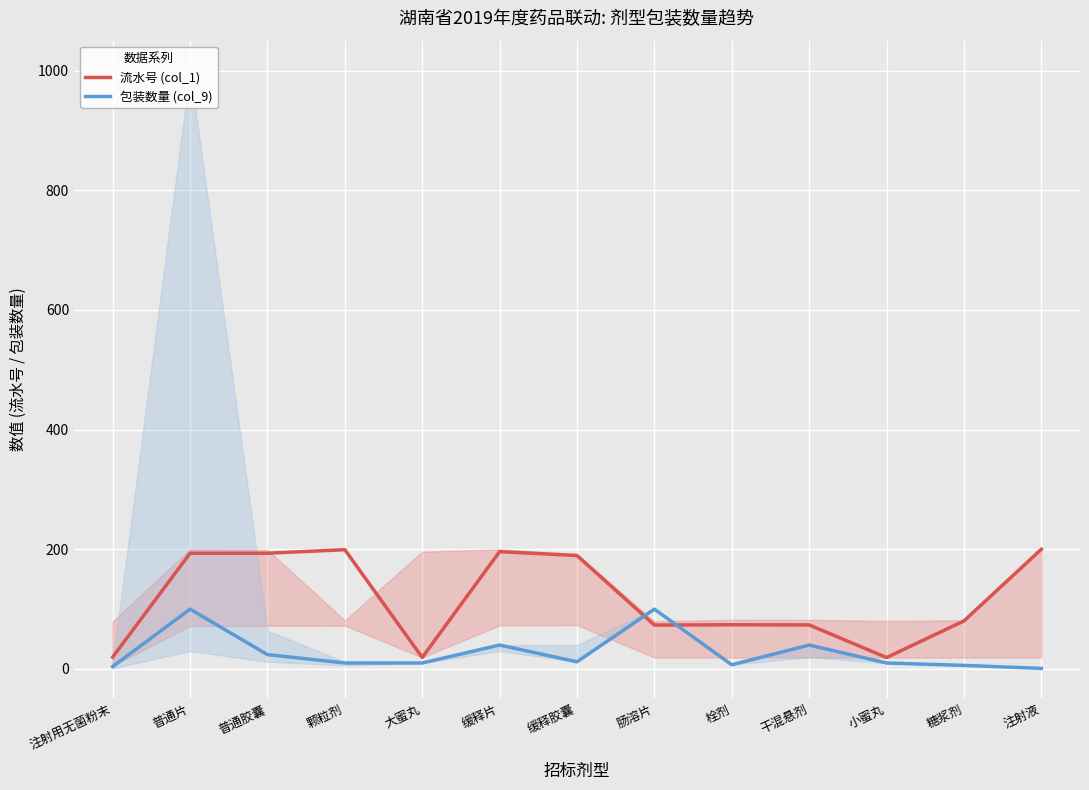

What is the label of the 1st point from the left?

注射用无菌粉末